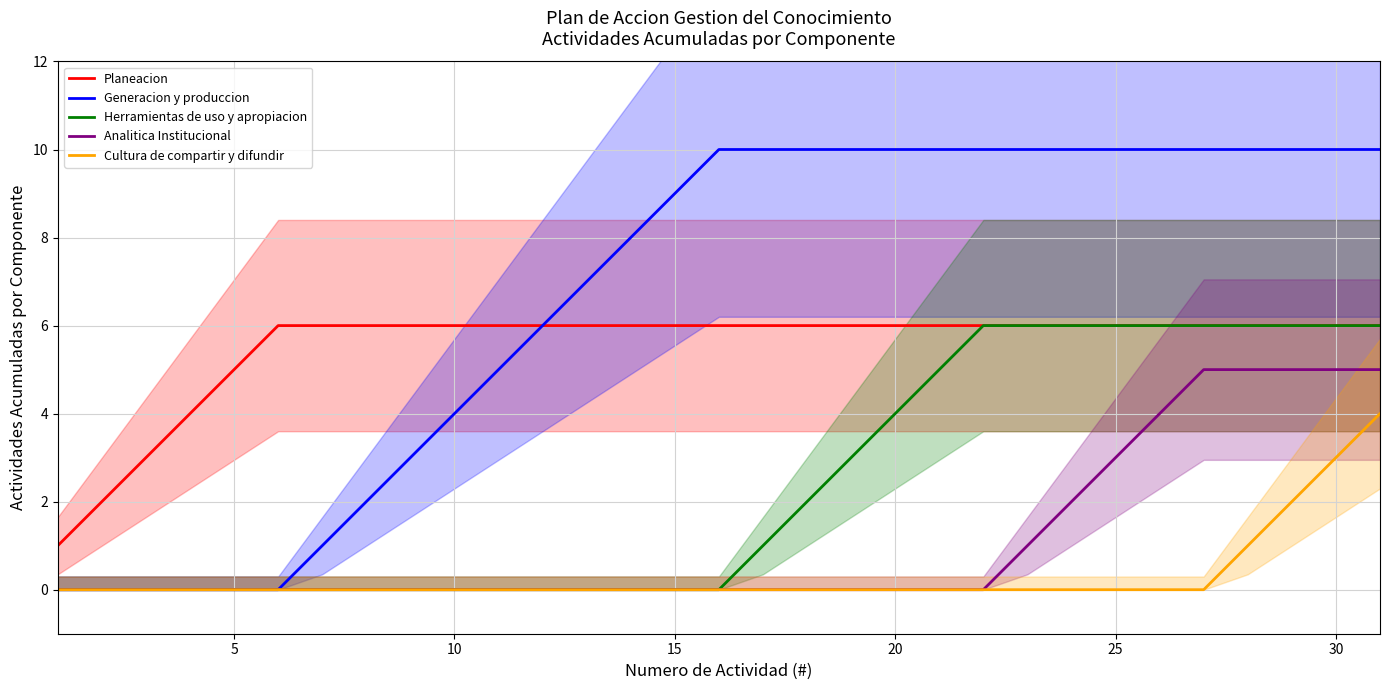

True or false: Cultura de compartir y difundir and Planeacion intersect in this chart.

False